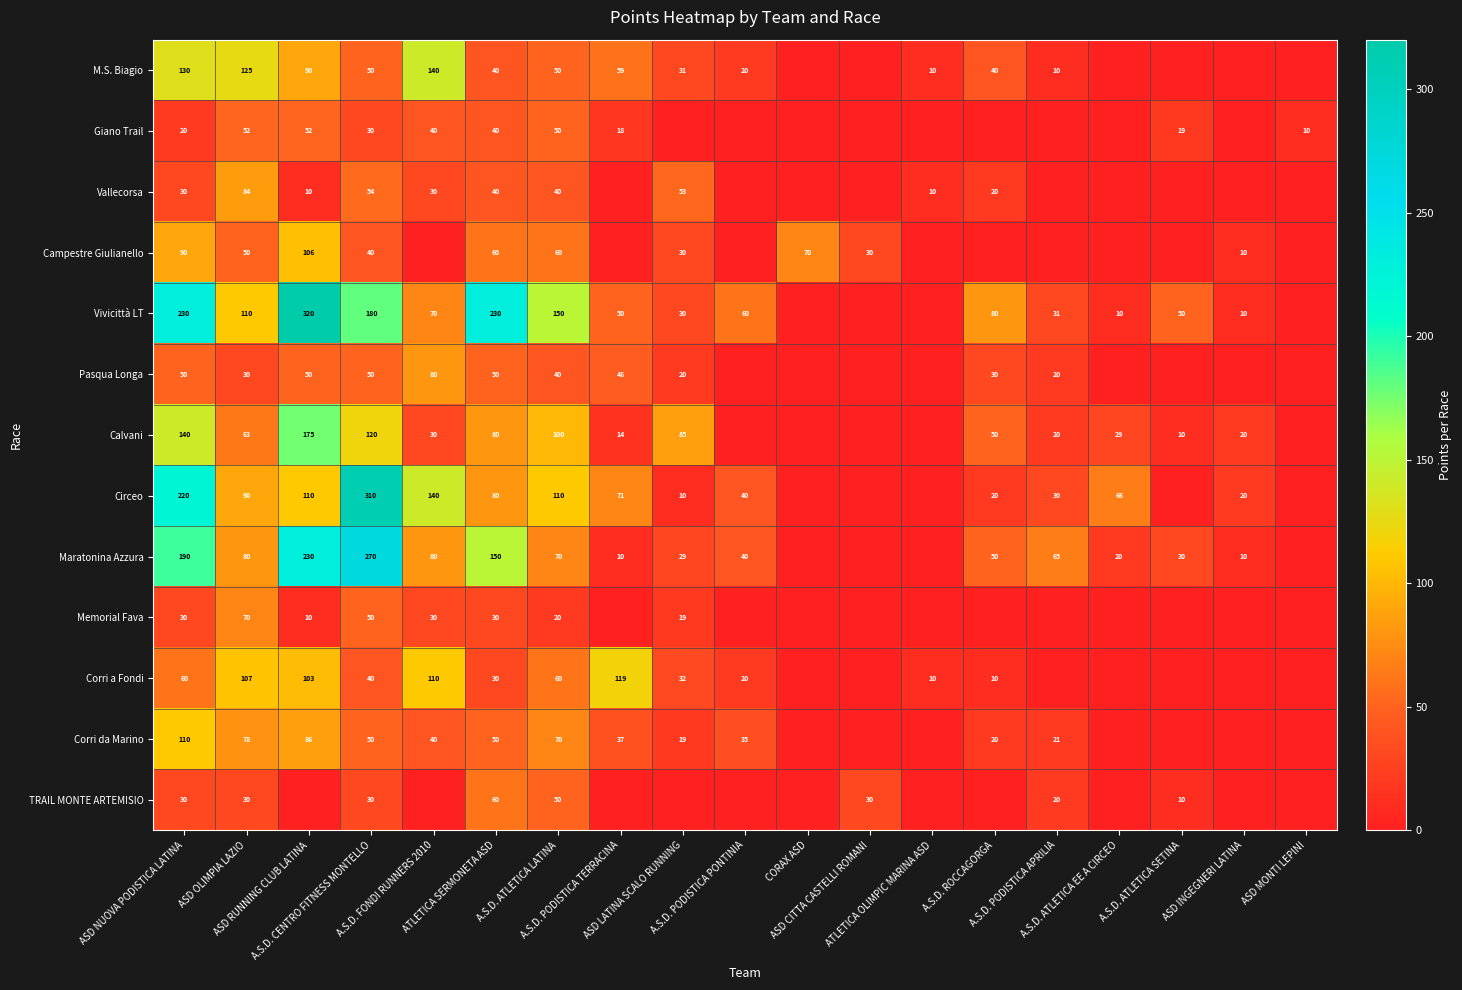

Which series has the largest total across all categories?

Vivicittà LT